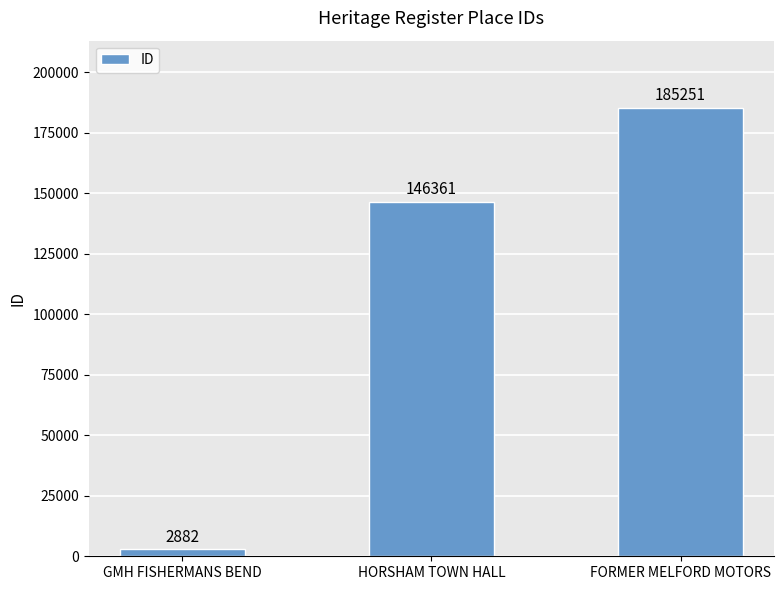

What is the value of the 3rd bar from the left?

185251